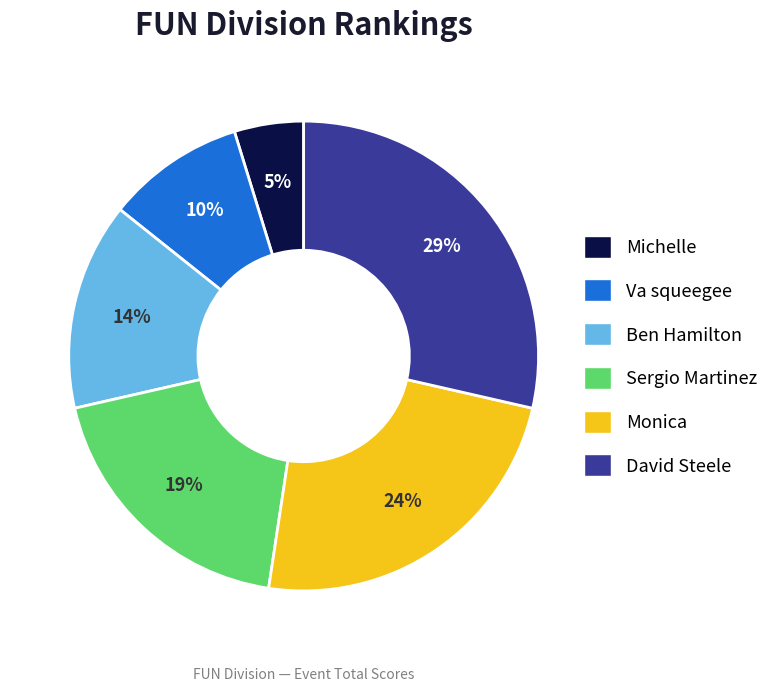

How many slices are in this pie chart?

6